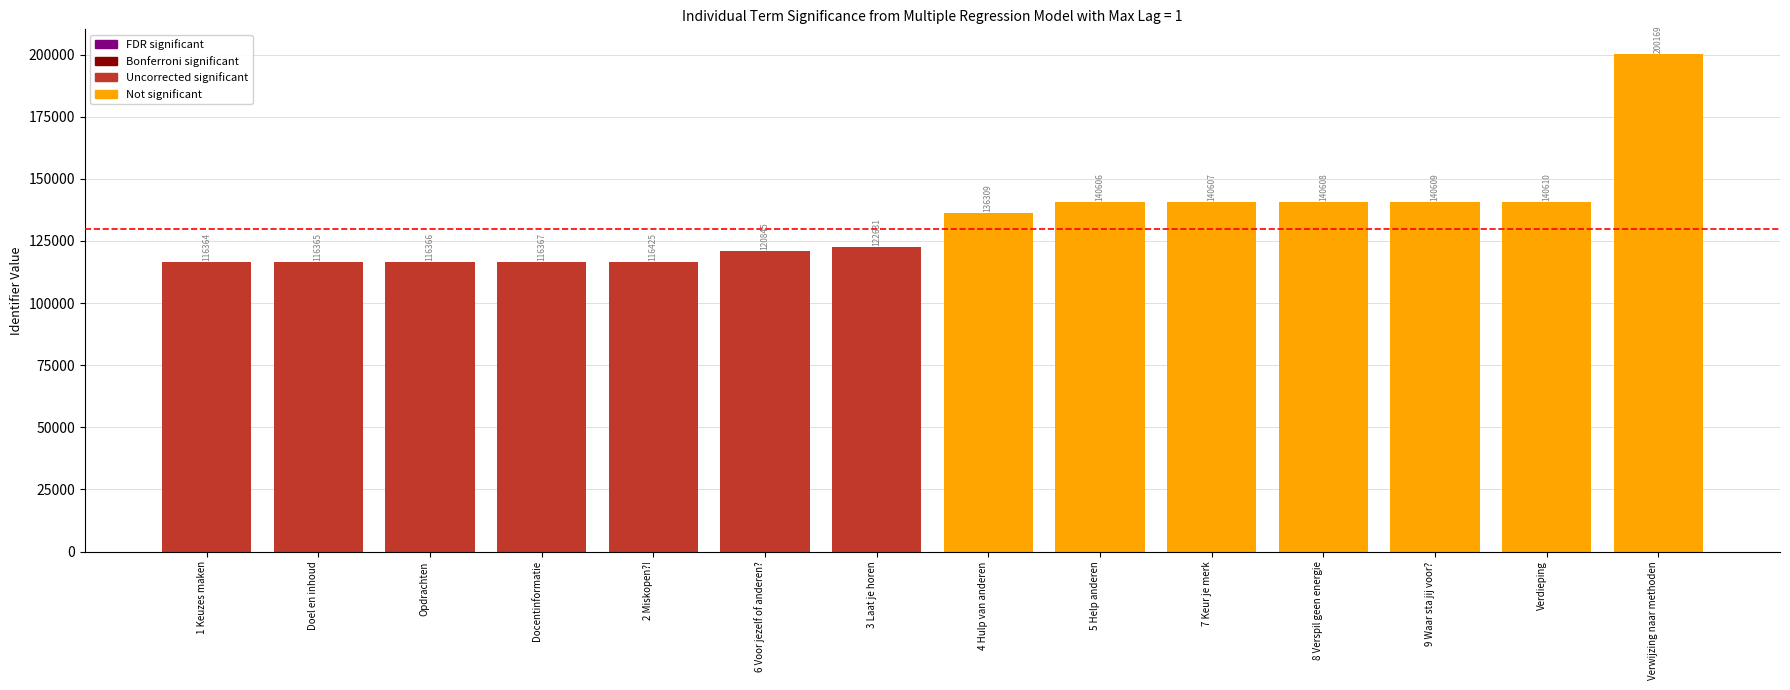

How many bars are there in total?

14